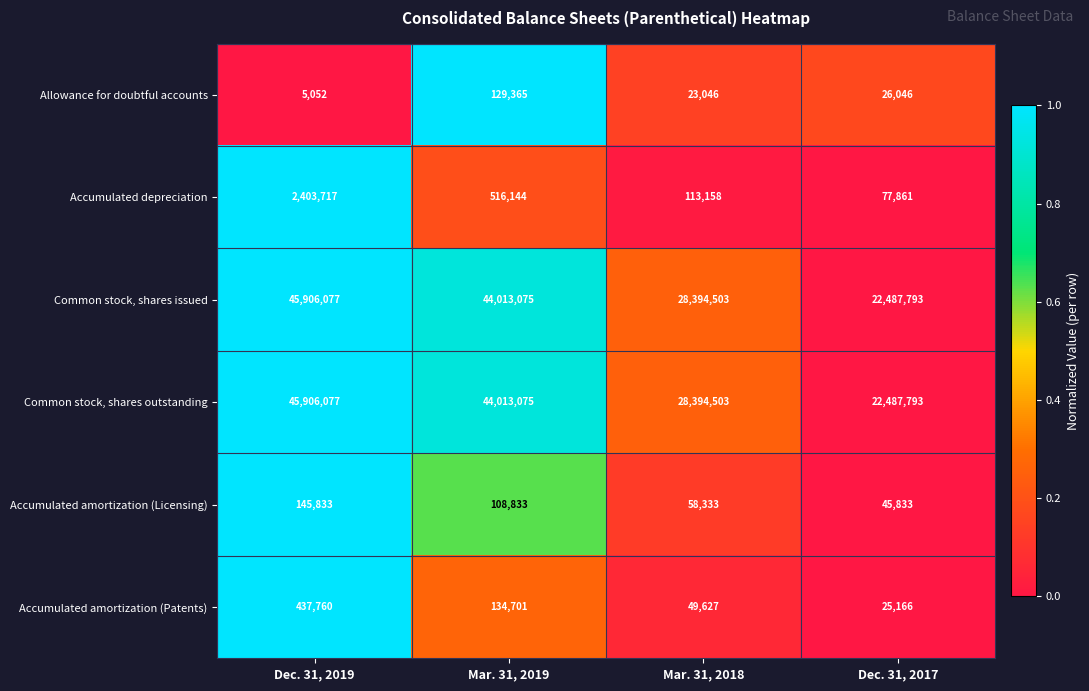

Reading right to left, transcribe all the data shown in this chart.

Allowance for doubtful accounts: 26046	23046	129365	5052
Accumulated depreciation: 77861	113158	516144	2403717
Common stock, shares issued: 22487793	28394503	44013075	45906077
Common stock, shares outstanding: 22487793	28394503	44013075	45906077
Accumulated amortization (Licensing): 45833	58333	108833	145833
Accumulated amortization (Patents): 25166	49627	134701	437760